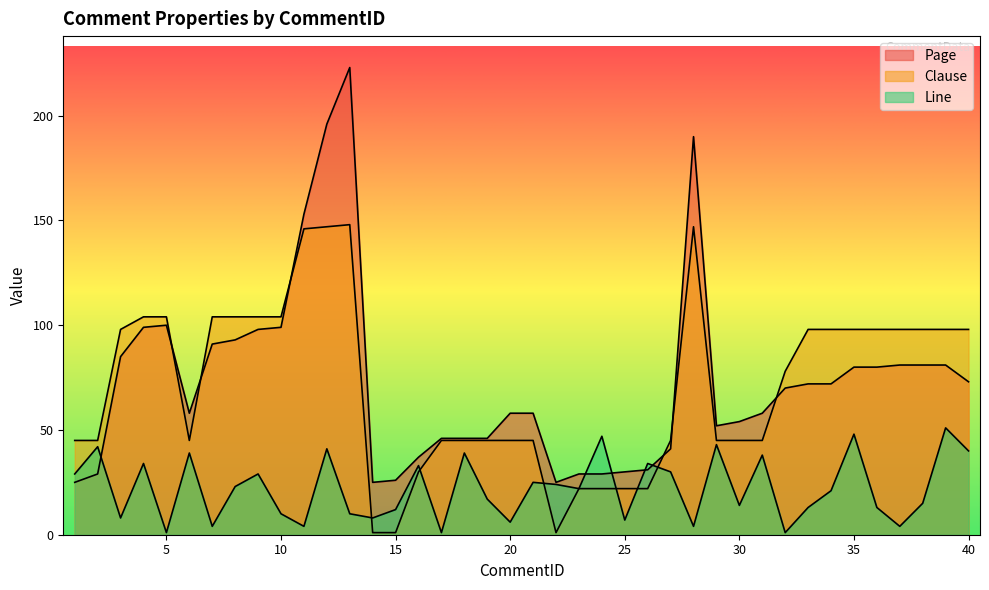

Count the number of data series in this chart.

3